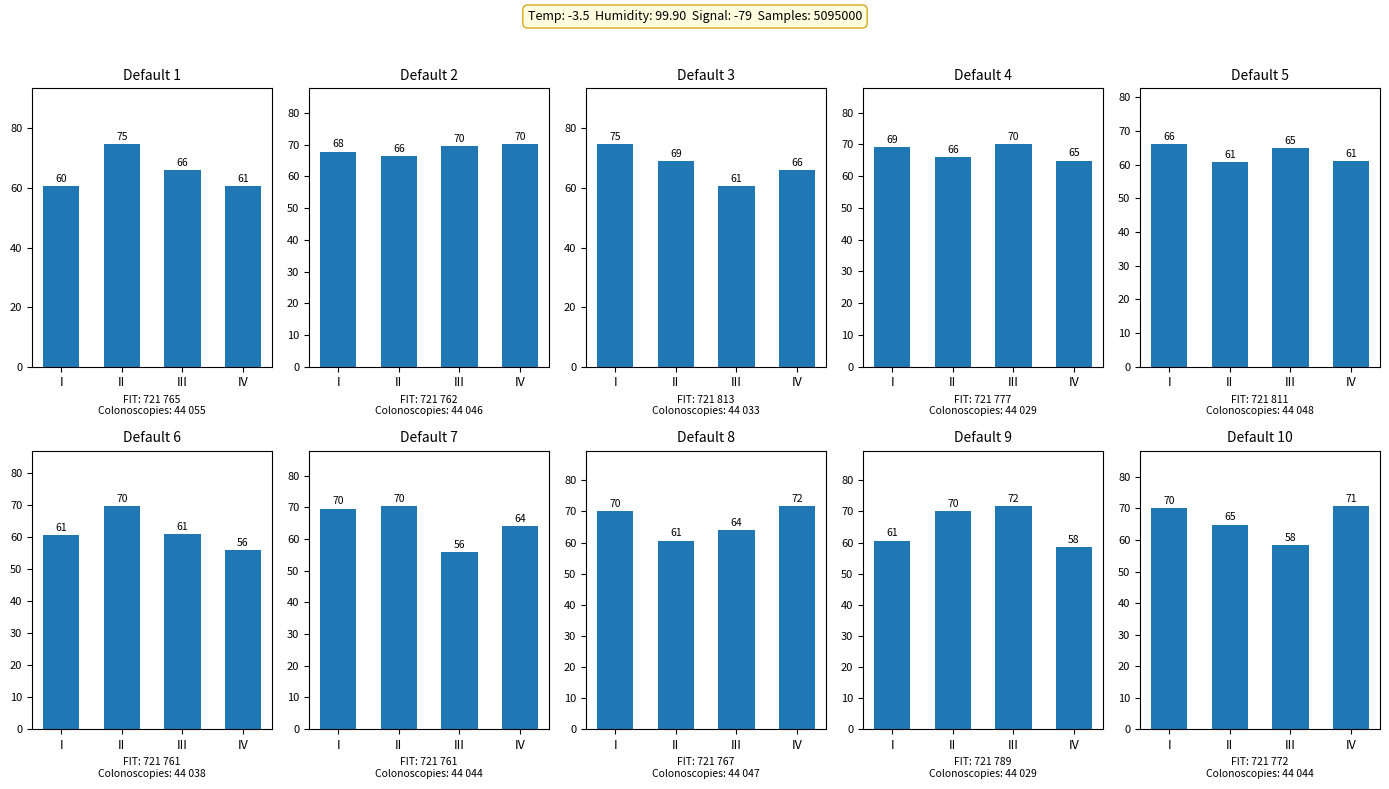

Reading left to right, extract all data points from this chart.

I=70.1	II=64.9	III=58.4	IV=70.6